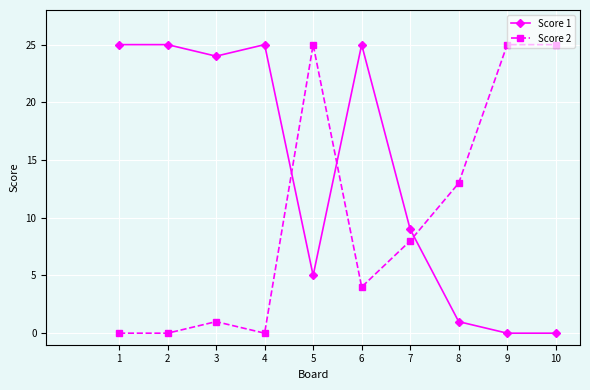

What is the difference between the Score 1 values at 10 and 4?

25